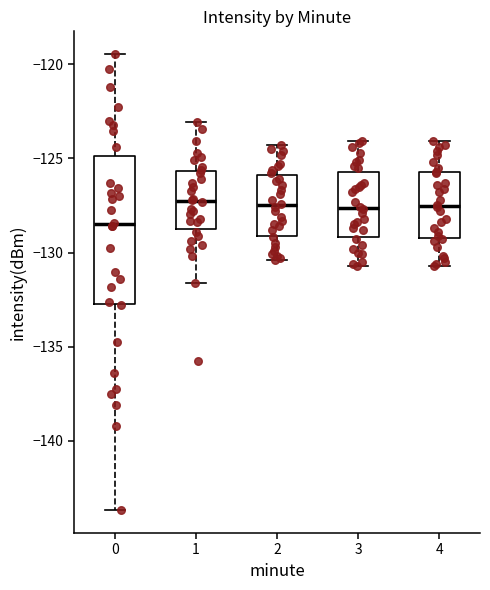

Reading left to right, transcribe this box plot: for each box, give where its median line is, the range the box spans, and where its two whiskers end, as read against the y-axis. The values are not printed on the chart, so give them approximately, as read against the axis.

0: median -128.5, box -132.5 to -125.0, whiskers -143.5 to -119.5
1: median -127.5, box -129.0 to -125.5, whiskers -131.5 to -123.0
2: median -127.5, box -129.0 to -126.0, whiskers -130.5 to -124.5
3: median -127.5, box -129.0 to -125.5, whiskers -130.5 to -124.0
4: median -127.5, box -129.0 to -125.5, whiskers -130.5 to -124.0